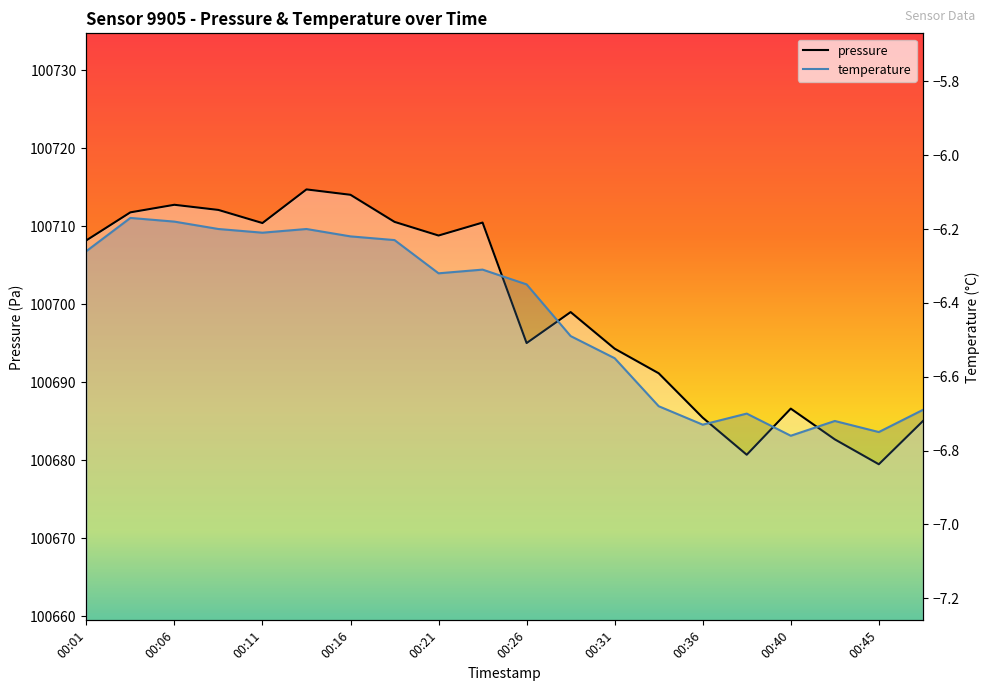

In temperature, how many points are higher than both neighbors (excluding endpoints)?

5